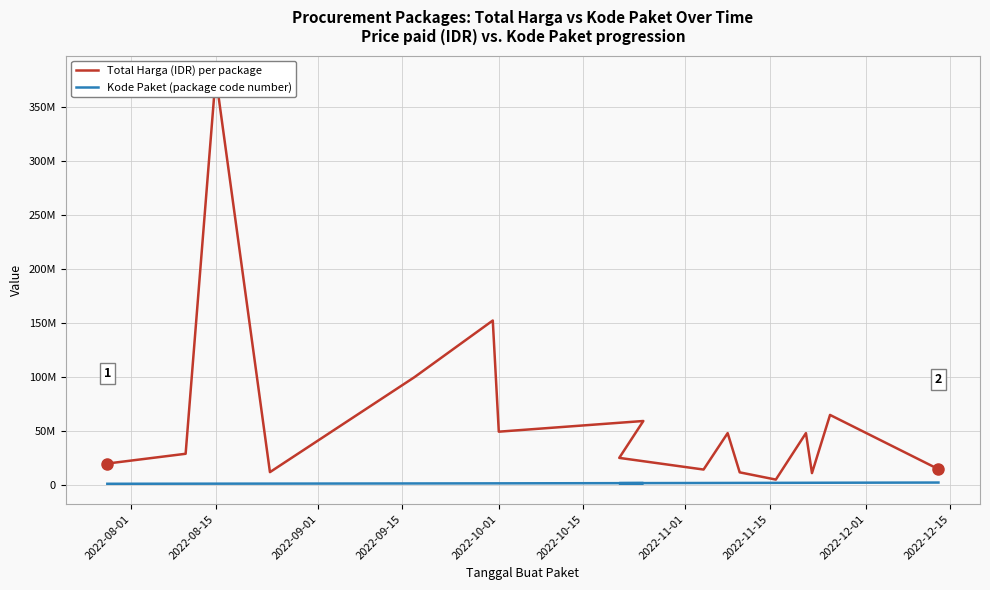

What is the value of the Kode Paket (package code number) point at the 3rd from the left?

1308563